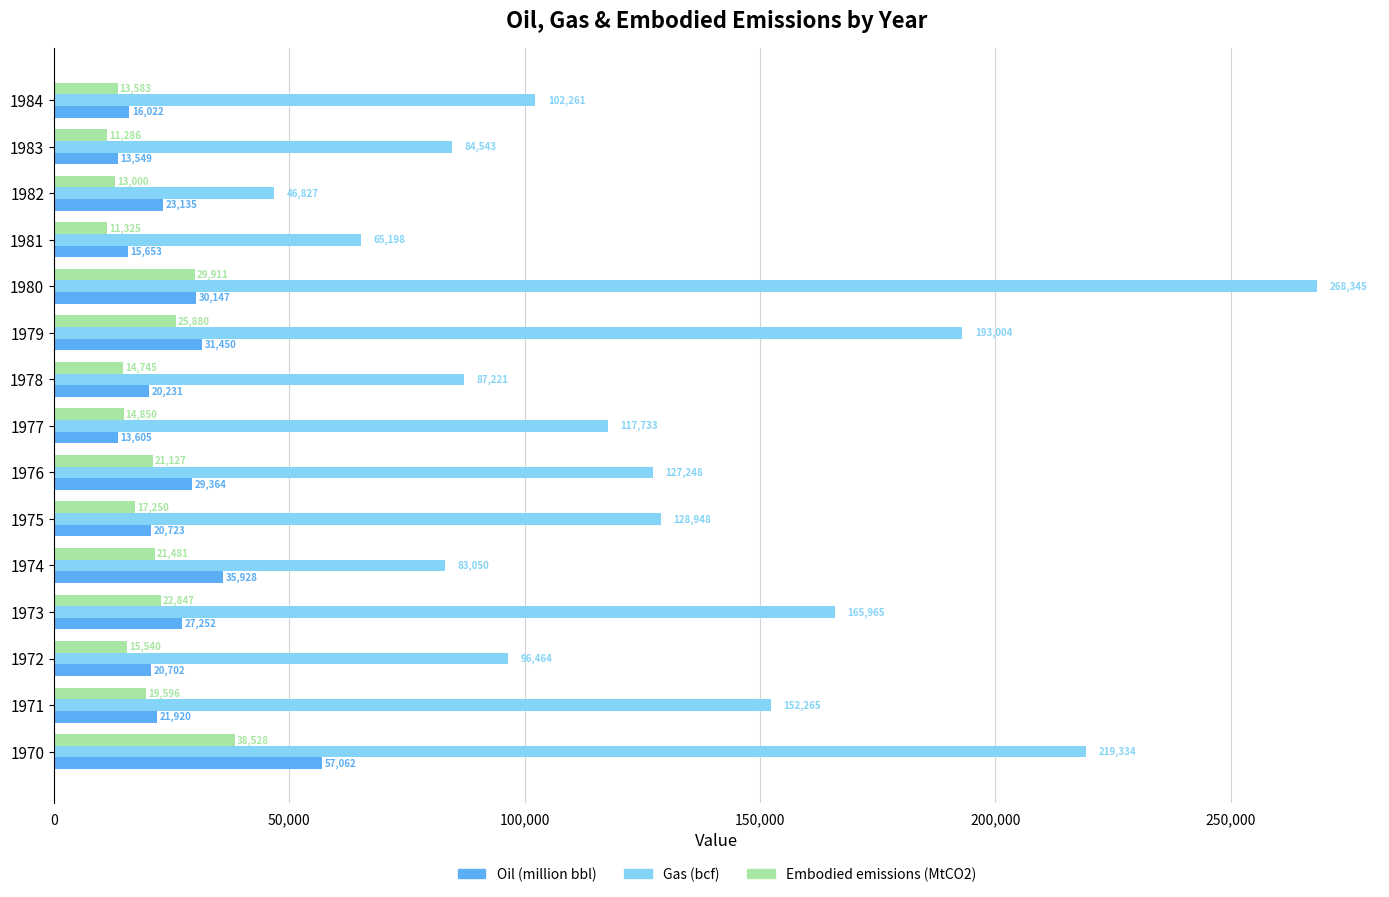

List the labels in order of Gas (bcf) value, largest first.

1980, 1970, 1979, 1973, 1971, 1975, 1976, 1977, 1984, 1972, 1978, 1983, 1974, 1981, 1982